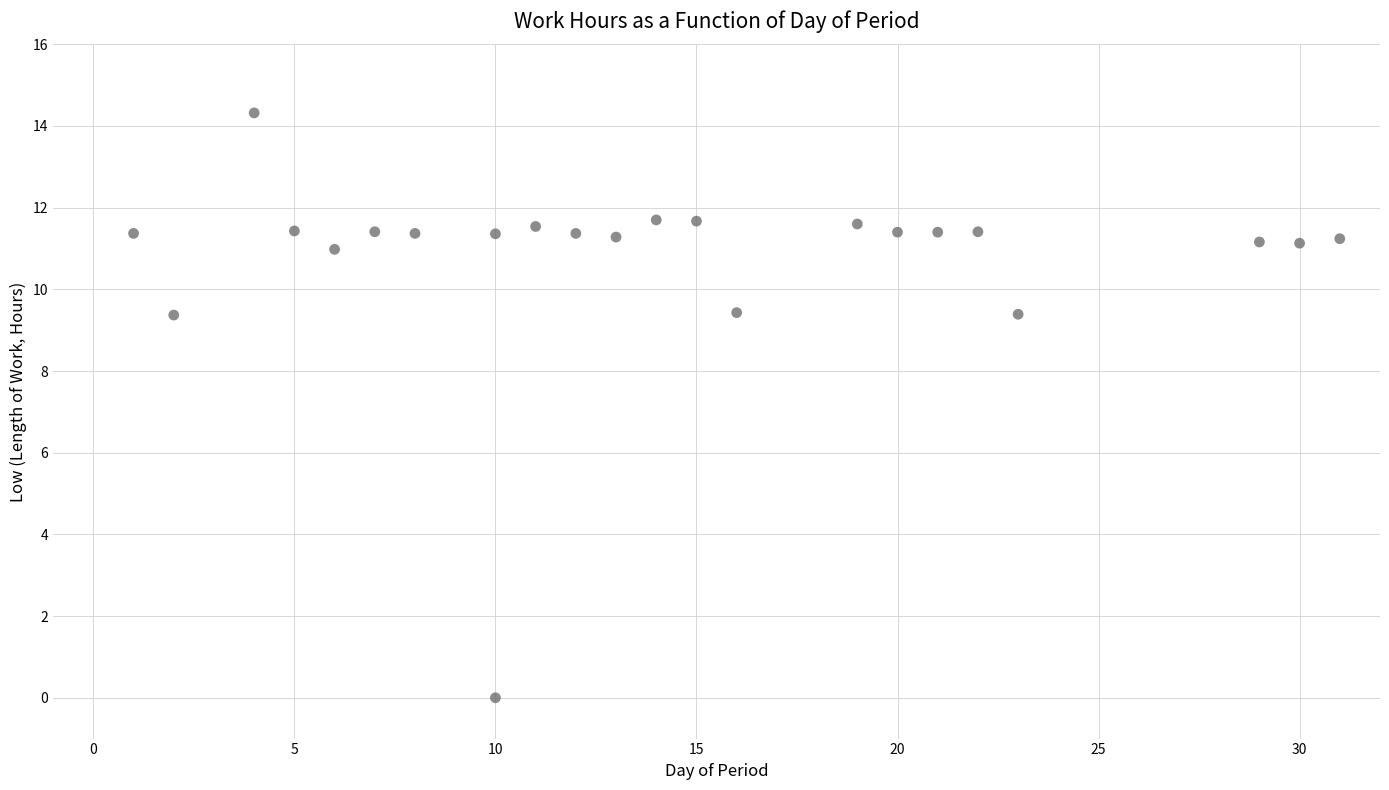

What is the range of Y values (max minus min)?

14.3